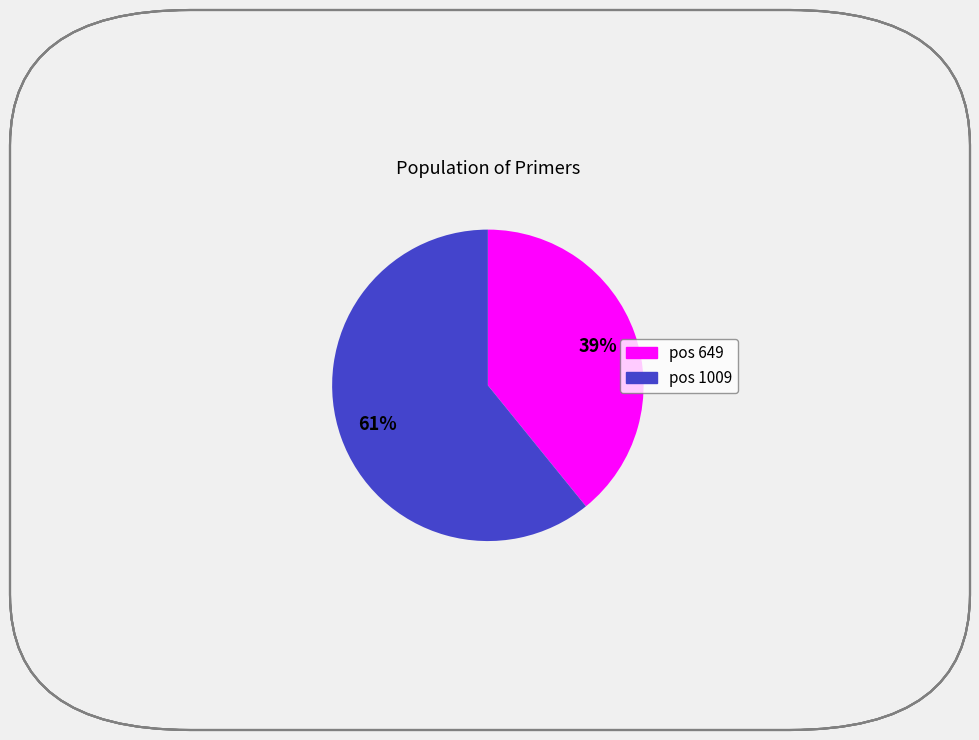

Is there a majority slice in this chart?

Yes